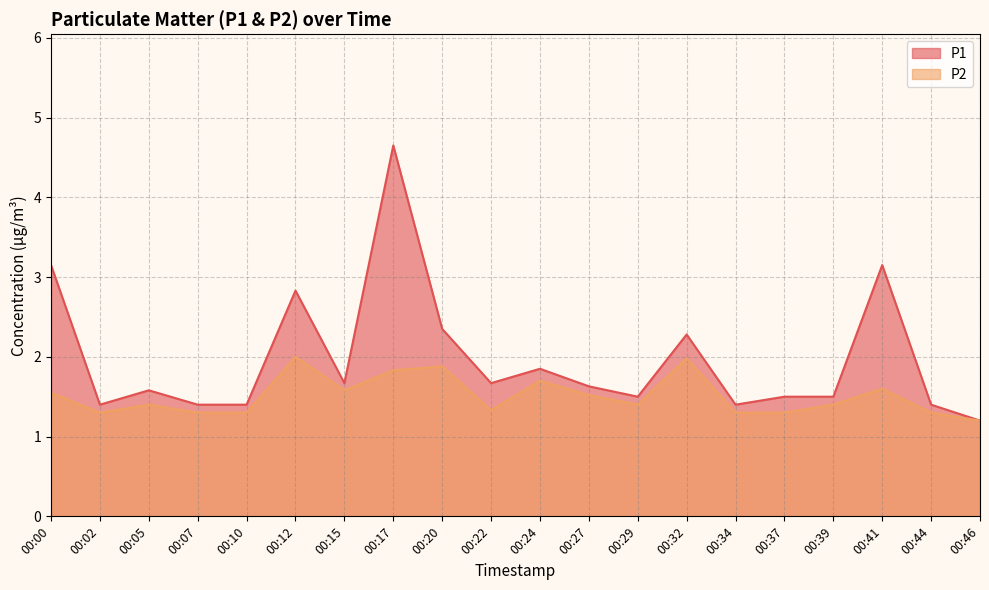

The value of P2 at 00:12 is 2.0. True or false?

True